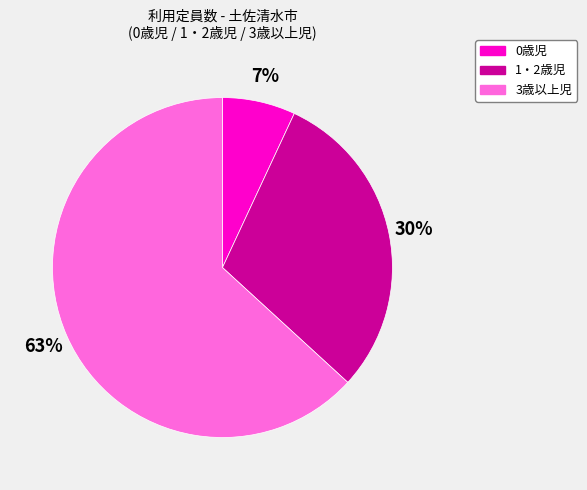

To the nearest percent, what portion does 0歳児 represent?

7%